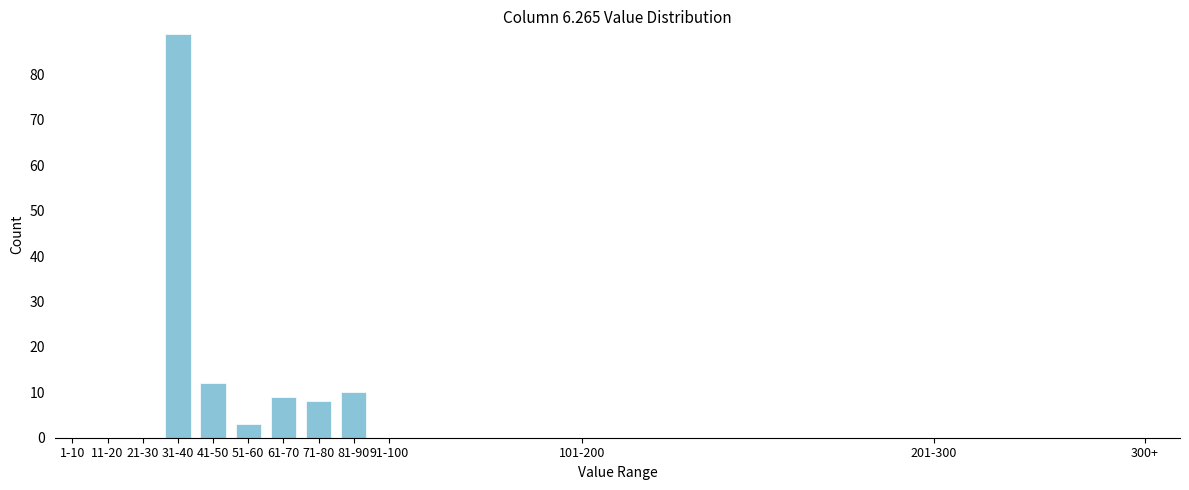

Reading left to right, list all the values displayed in this chart.

21-30=0	31-40=89	41-50=12	51-60=3	61-70=9	71-80=8	81-90=10	91-100=0